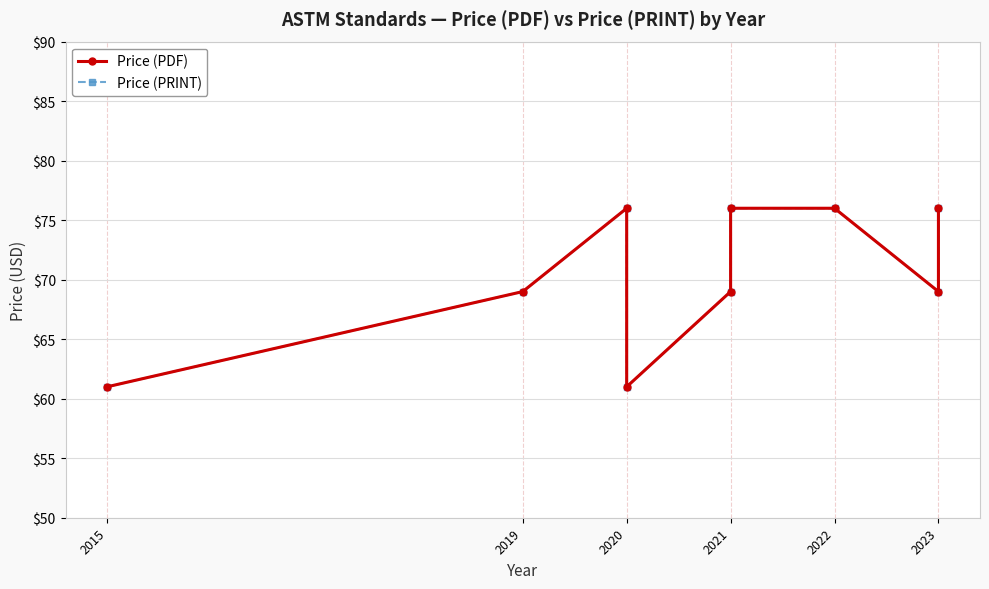

What is the label of the 9th point from the right?

2015